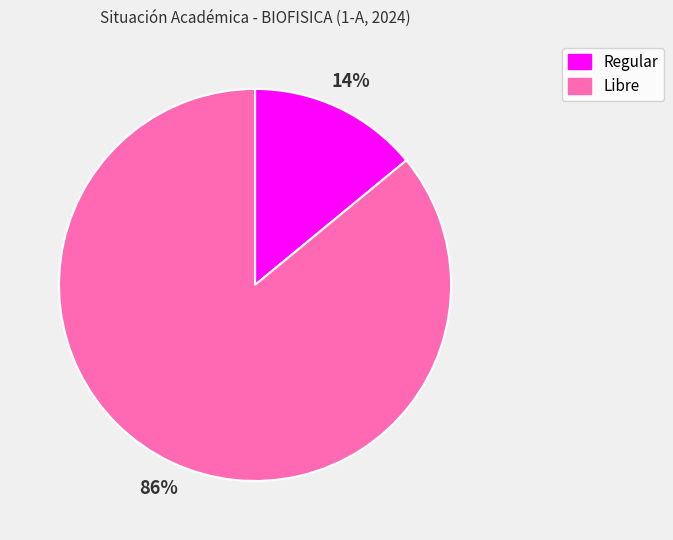

Rank the categories by value from lowest to highest.

Regular, Libre